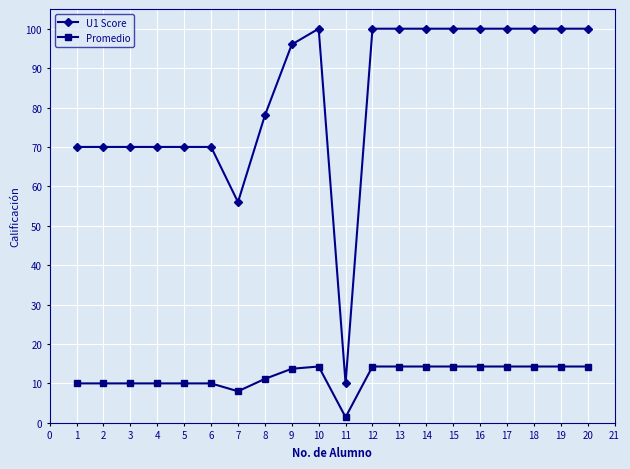

Read the U1 Score value at 2.

70.0